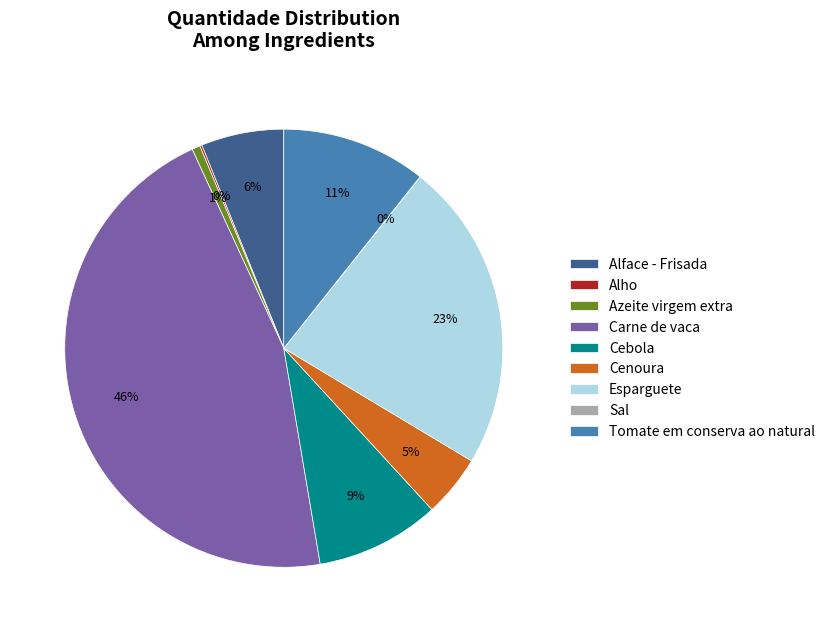

Is the sum of Tomate em conserva ao natural and Cebola greater than half?

No